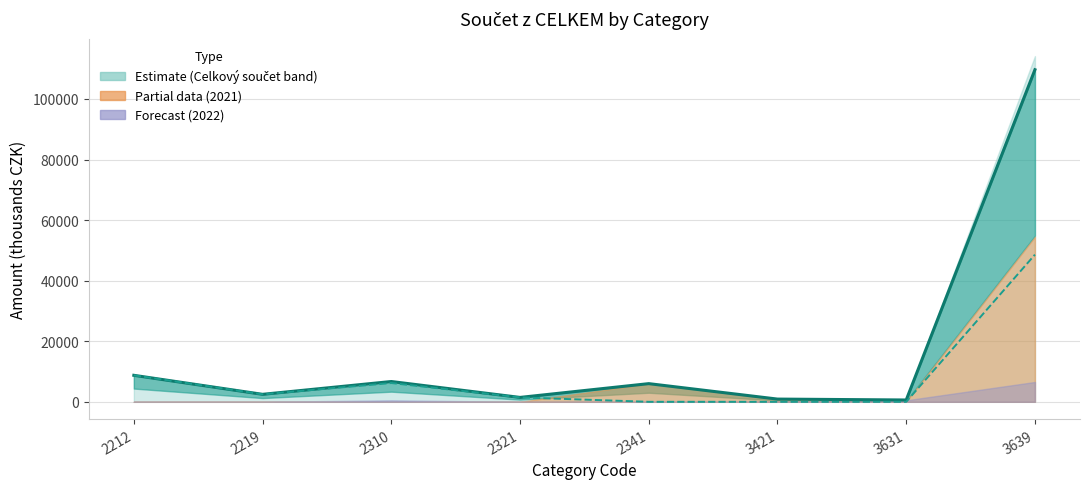

List the labels in order of value, largest first.

3639, 2212, 2310, 2341, 2219, 2321, 3421, 3631